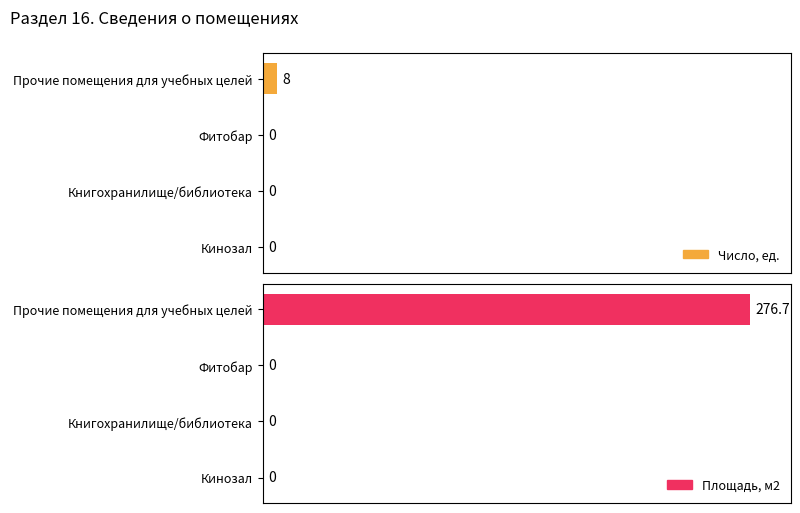

What are all the series names shown in the legend?

Число, ед., Площадь, м2